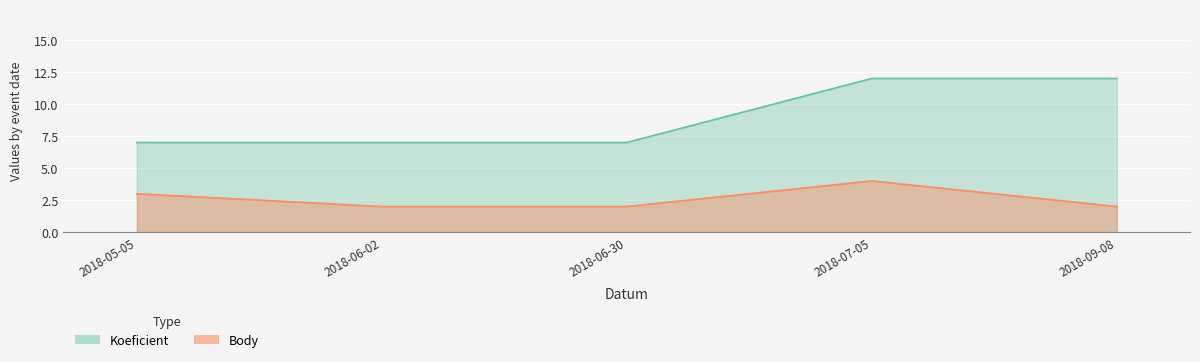

What is the difference between the maximum and second lowest values in the Koeficient series?

5